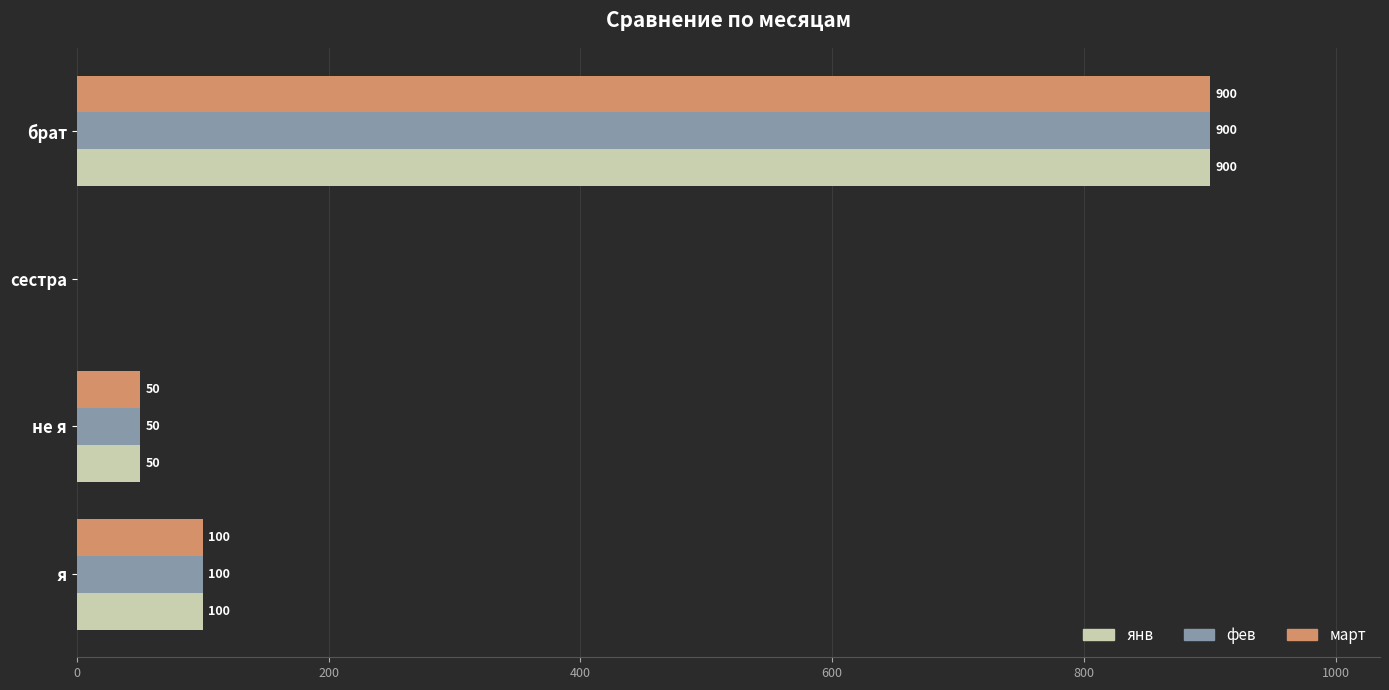

What is the approximate value of фев at не я, to the nearest 50?

50